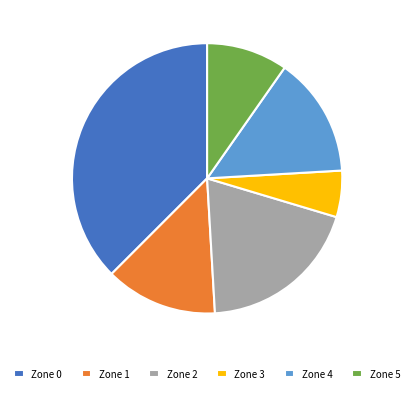

Is there a majority slice in this chart?

No